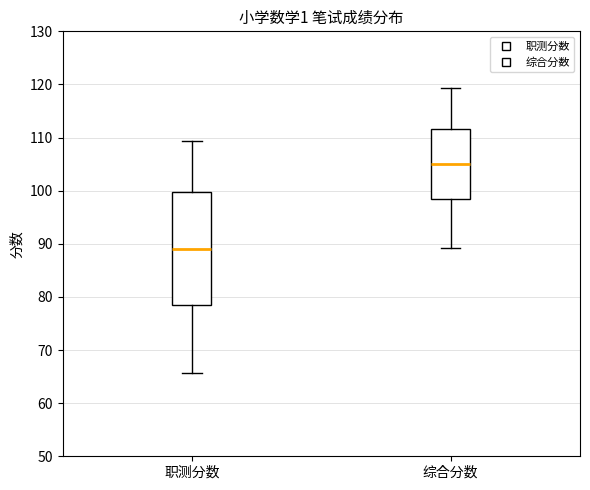

Reading left to right, transcribe this box plot: for each box, give where its median line is, the range the box spans, and where its two whiskers end, as read against the y-axis. The values are not printed on the chart, so give them approximately, as read against the axis.

职测分数: median 89, box 78 to 100, whiskers 66 to 109
综合分数: median 105, box 99 to 112, whiskers 89 to 119